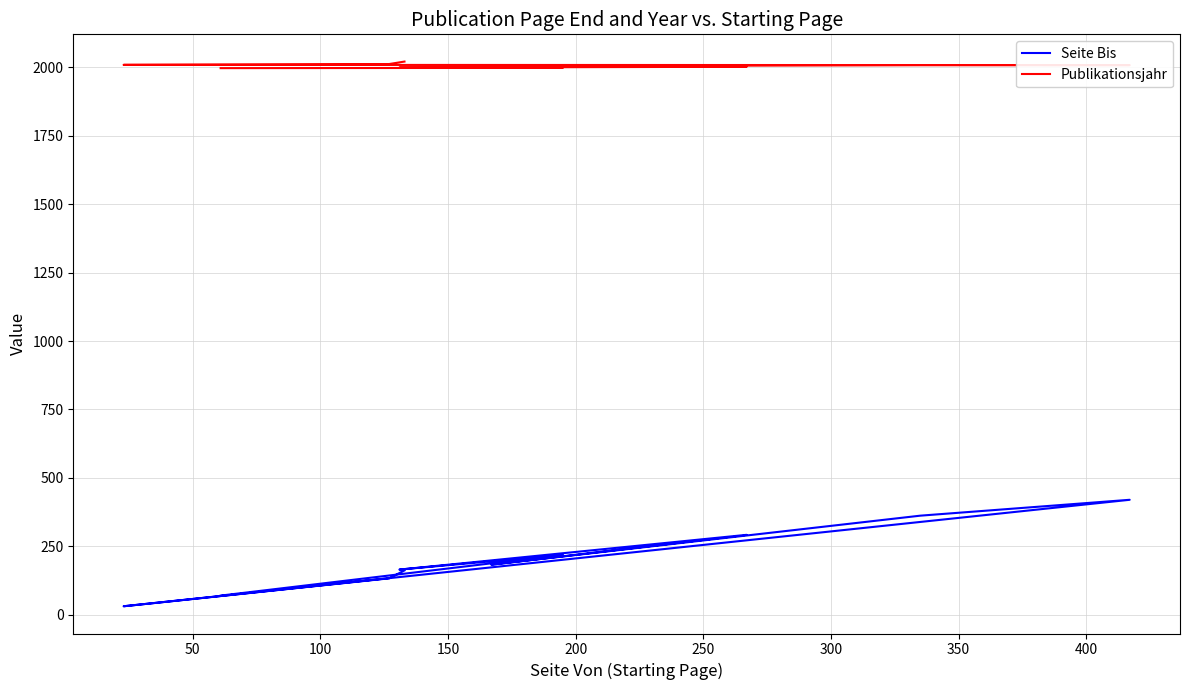

True or false: Seite Bis and Publikationsjahr cross at least once.

False